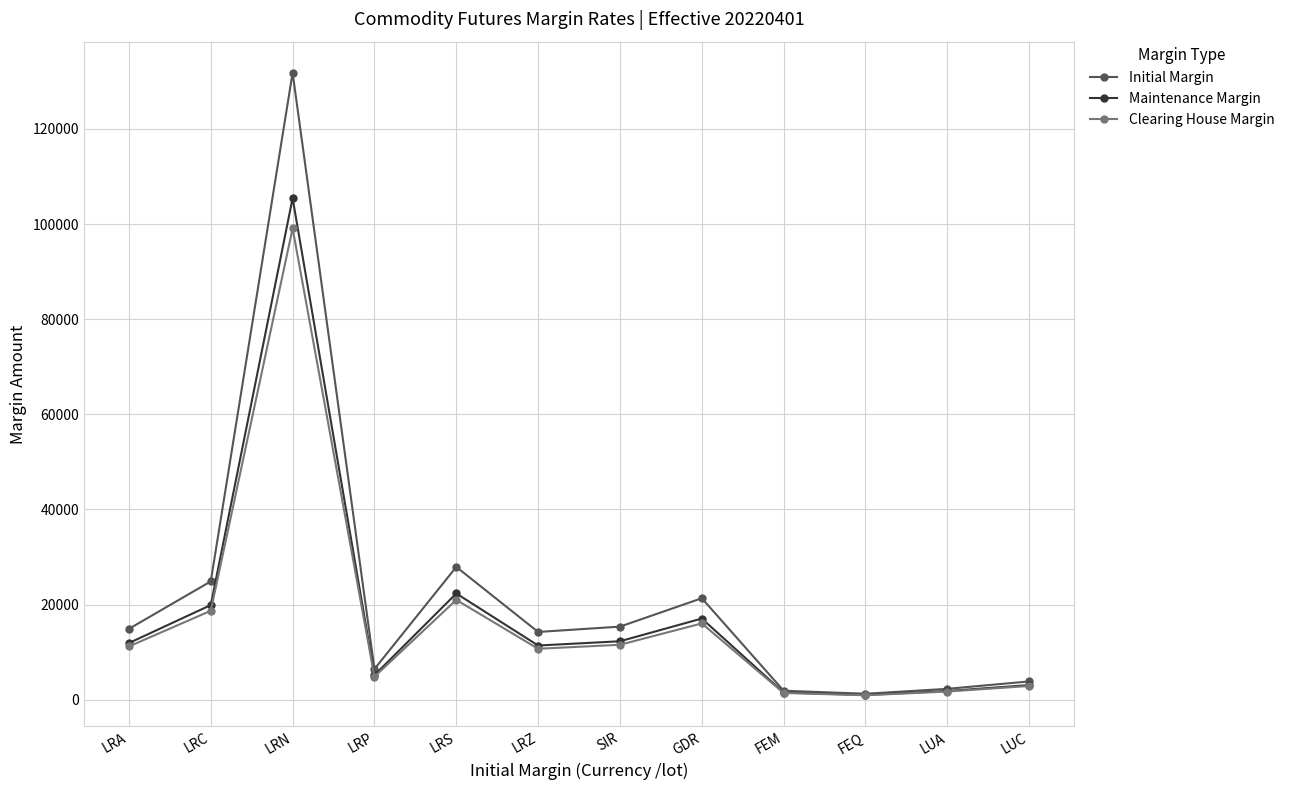

What is the average value of the Clearing House Margin series?

16685